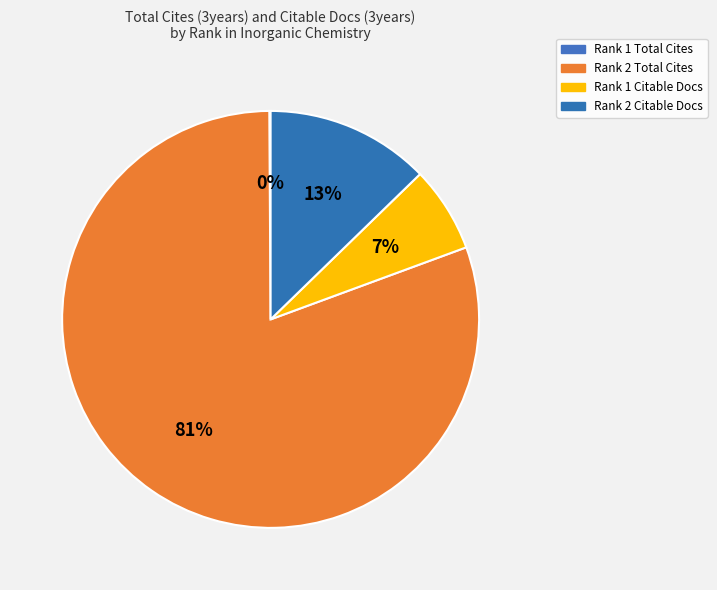

Which category has the biggest portion of the pie?

Rank 2 Total Cites